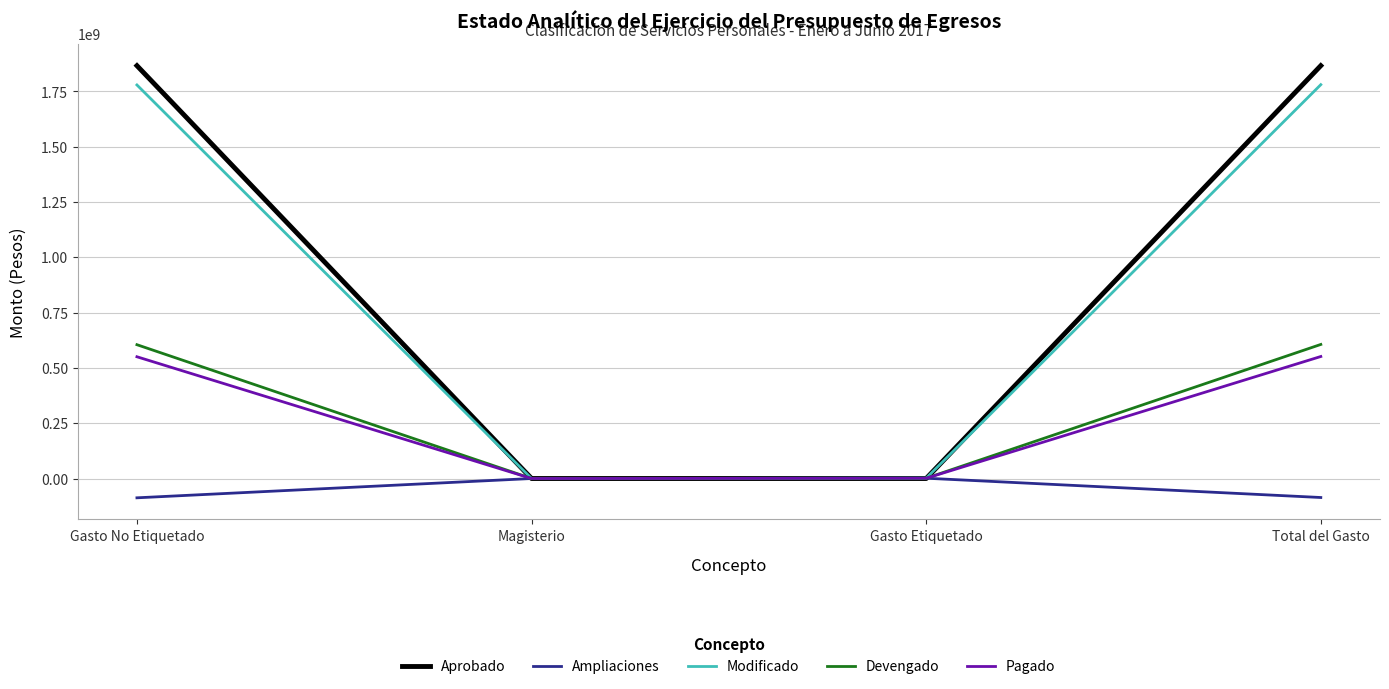

How many lines are shown in the chart?

5